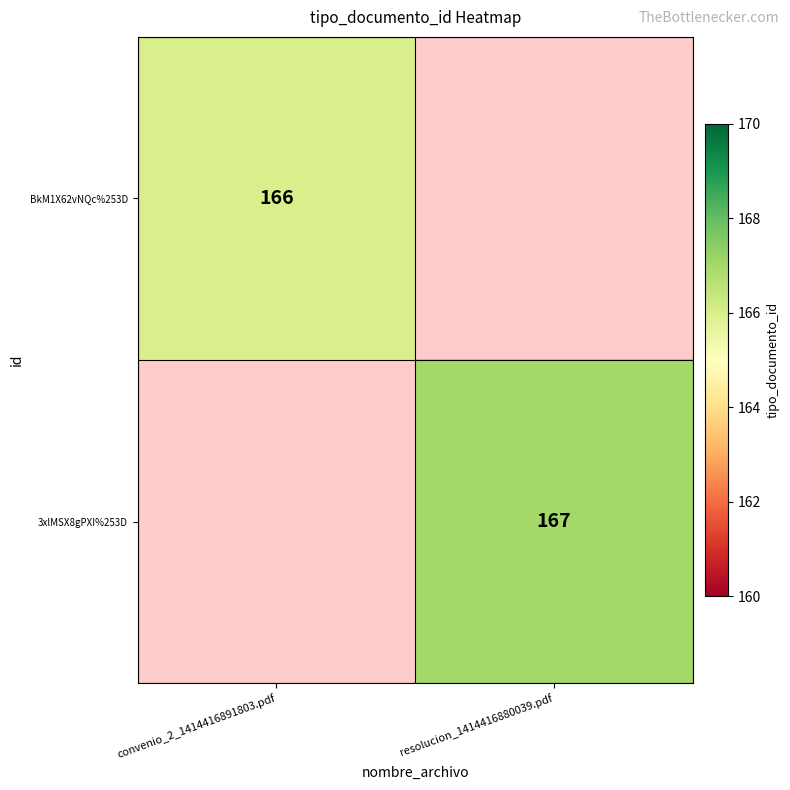

Is the value of BkM1X62vNQc%253D at convenio_2_1414416891803.pdf greater than the value of 3xlMSX8gPXI%253D at resolucion_1414416880039.pdf?

No